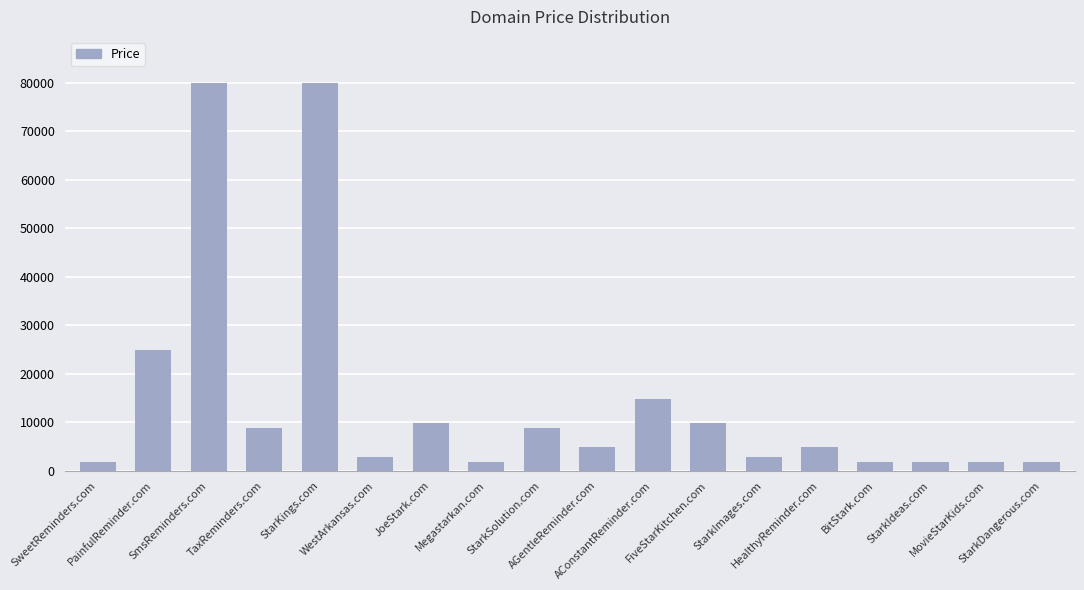

Where is the data nearest to the value 40888?

PainfulReminder.com